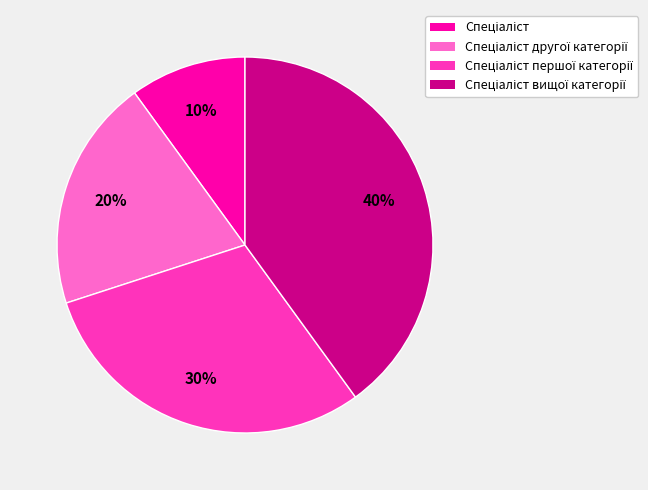

Does any single category account for the majority?

No